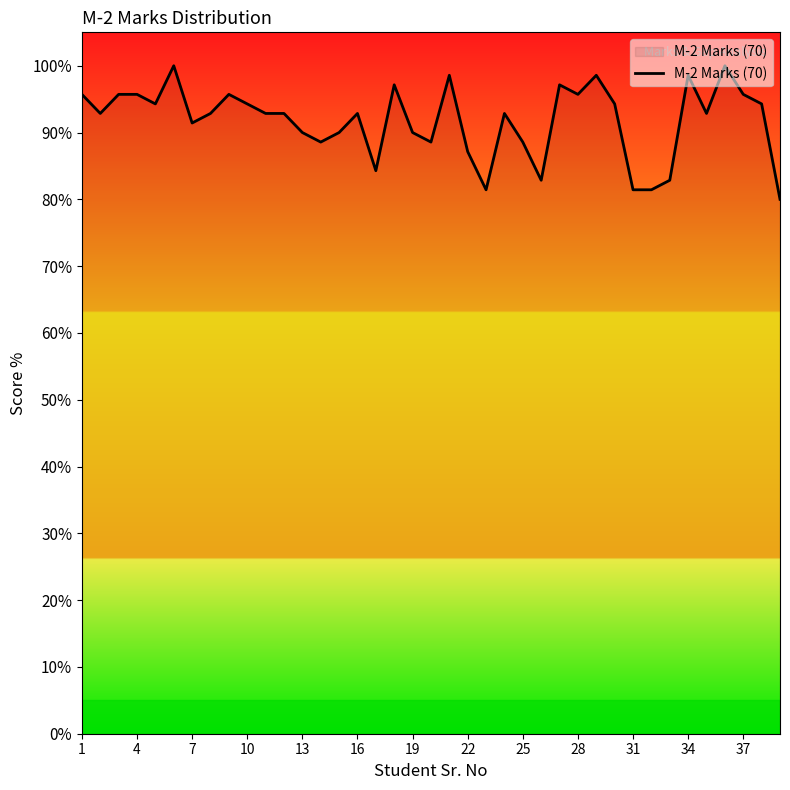

Reading left to right, extract all data points from this chart.

95.7	92.9	95.7	95.7	94.3	100.0	91.4	92.9	95.7	94.3	92.9	92.9	90.0	88.6	90.0	92.9	84.3	97.1	90.0	88.6	98.6	87.1	81.4	92.9	88.6	82.9	97.1	95.7	98.6	94.3	81.4	81.4	82.9	98.6	92.9	100.0	95.7	94.3	80.0